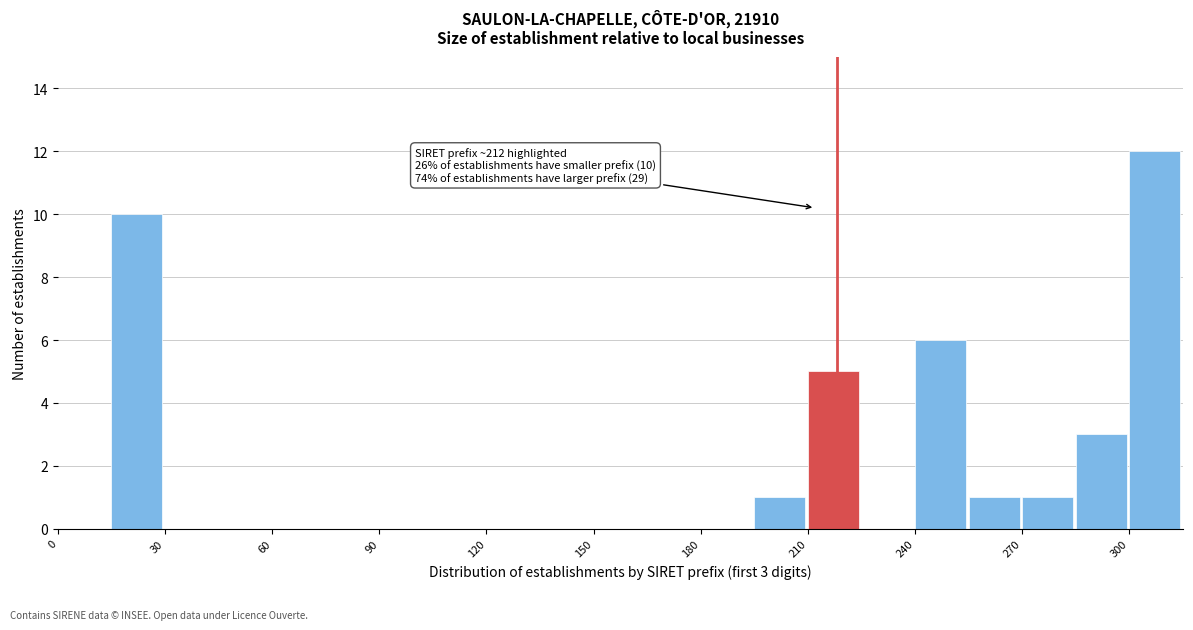

Around what value on the x-axis is the tallest bar? Give the approximate position of its centre, as read against the axis.

305